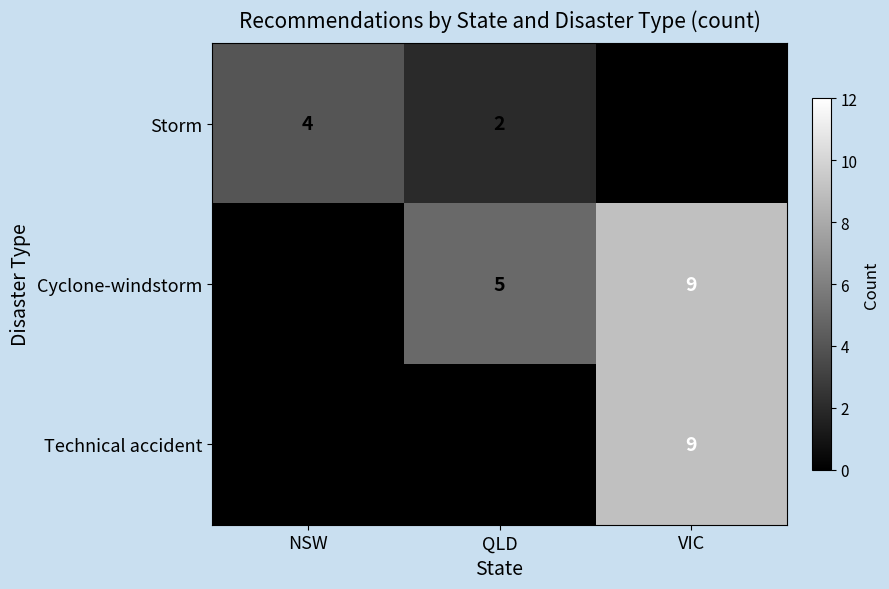

Reading left to right, list all the values displayed in this chart.

Storm: NSW=4	QLD=2	VIC=0
Cyclone-windstorm: NSW=0	QLD=5	VIC=9
Technical accident: NSW=0	QLD=0	VIC=9